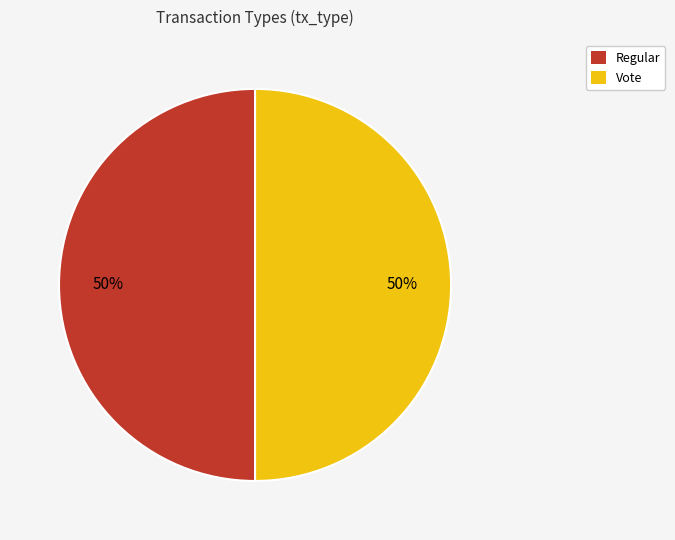

To the nearest percent, what is the difference between the largest and smallest slice percentages?

0%